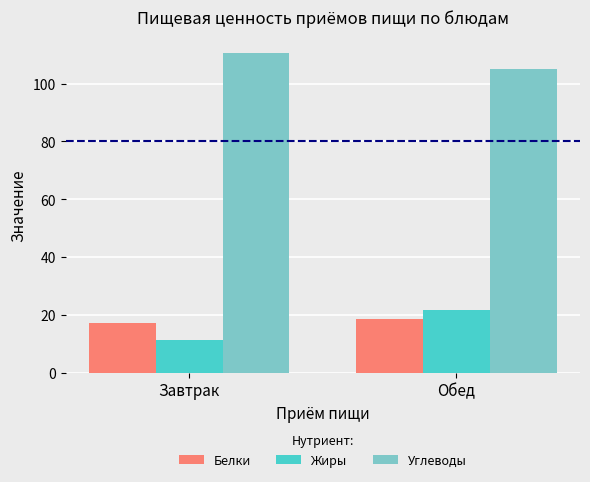

Rank the categories by Белки value from lowest to highest.

Завтрак, Обед